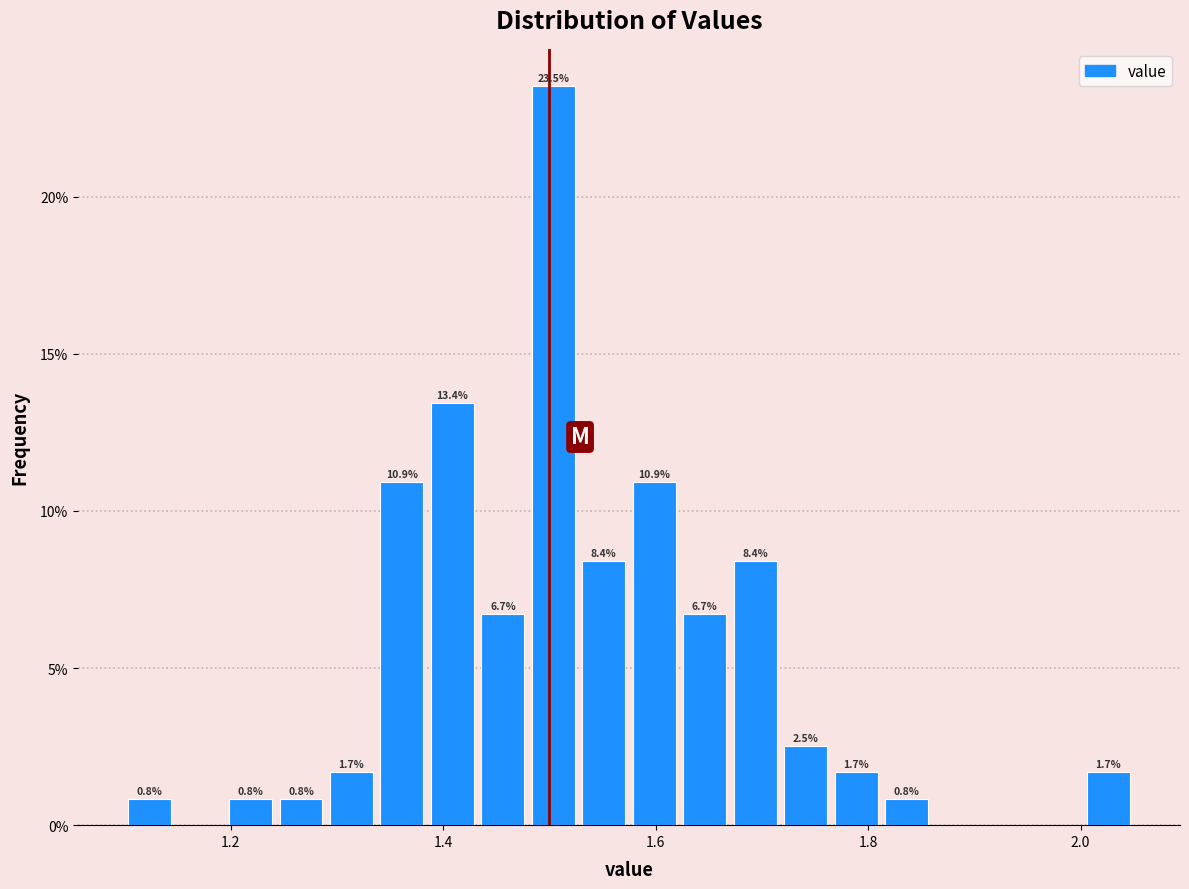

Around what value on the x-axis is the tallest bar? Give the approximate position of its centre, as read against the axis.

1.50